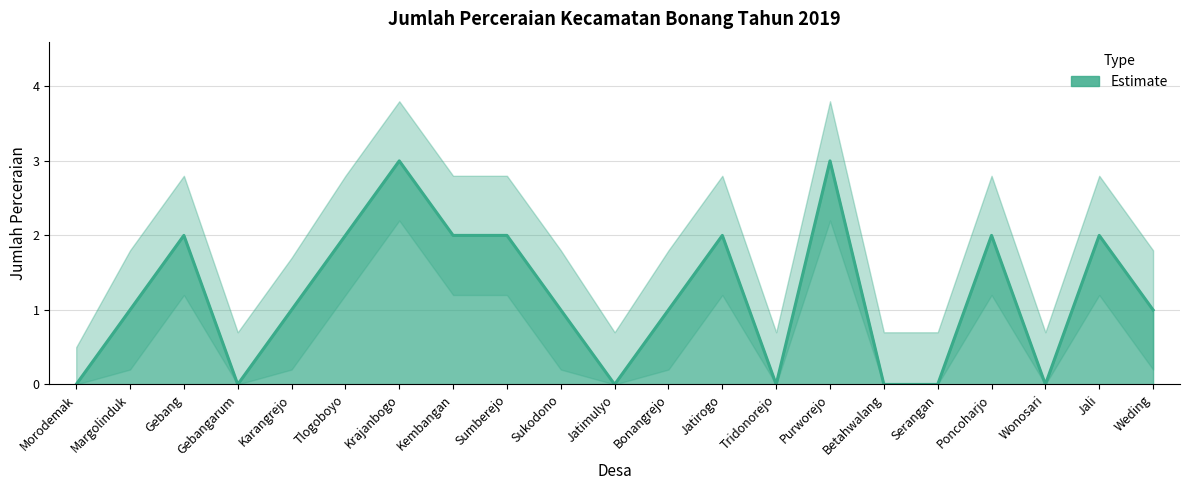

How many lines are shown in the chart?

3